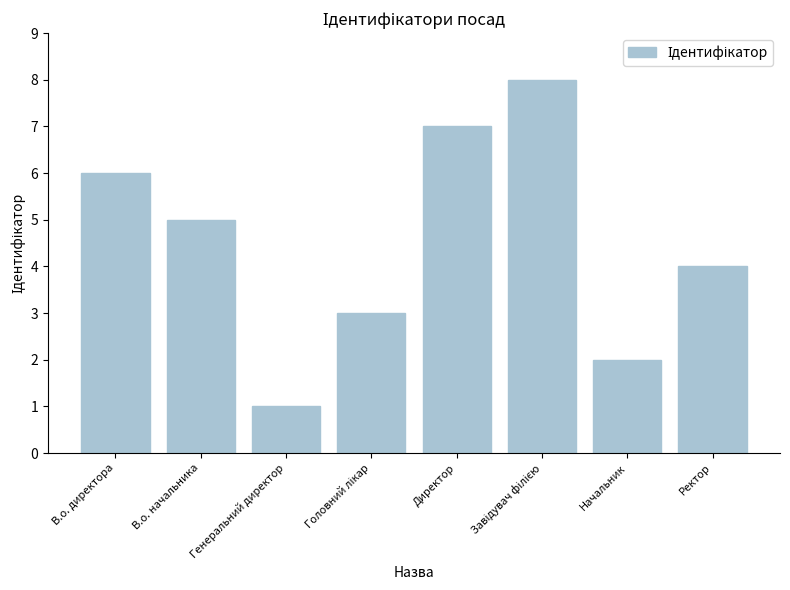

What is the value of the 7th bar from the left?

2